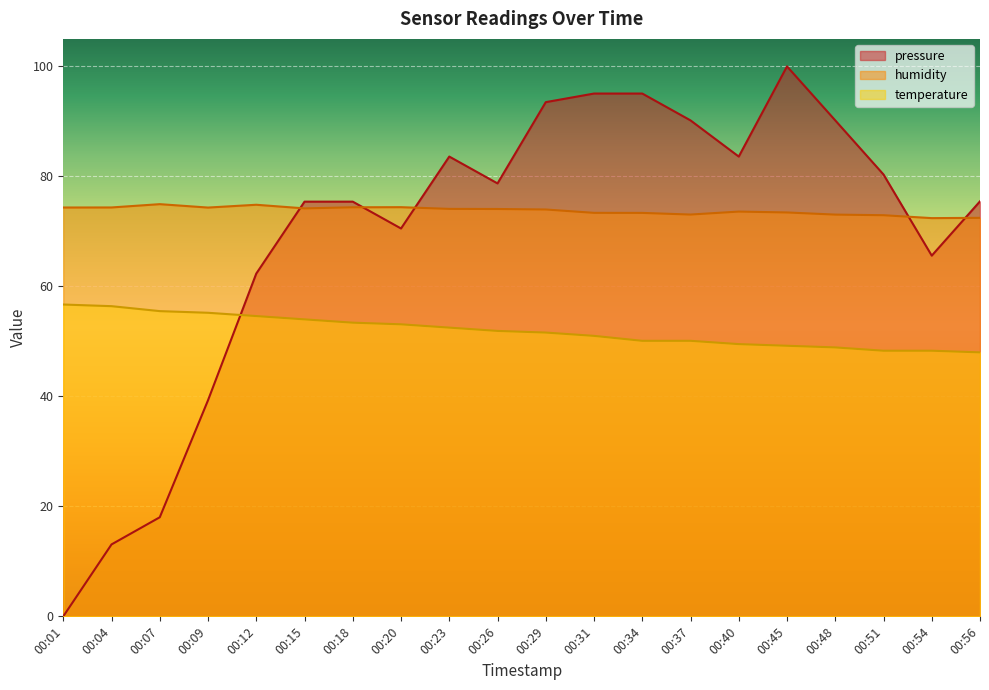

What is the spread (max minus min) of values at 00:45?

50.8